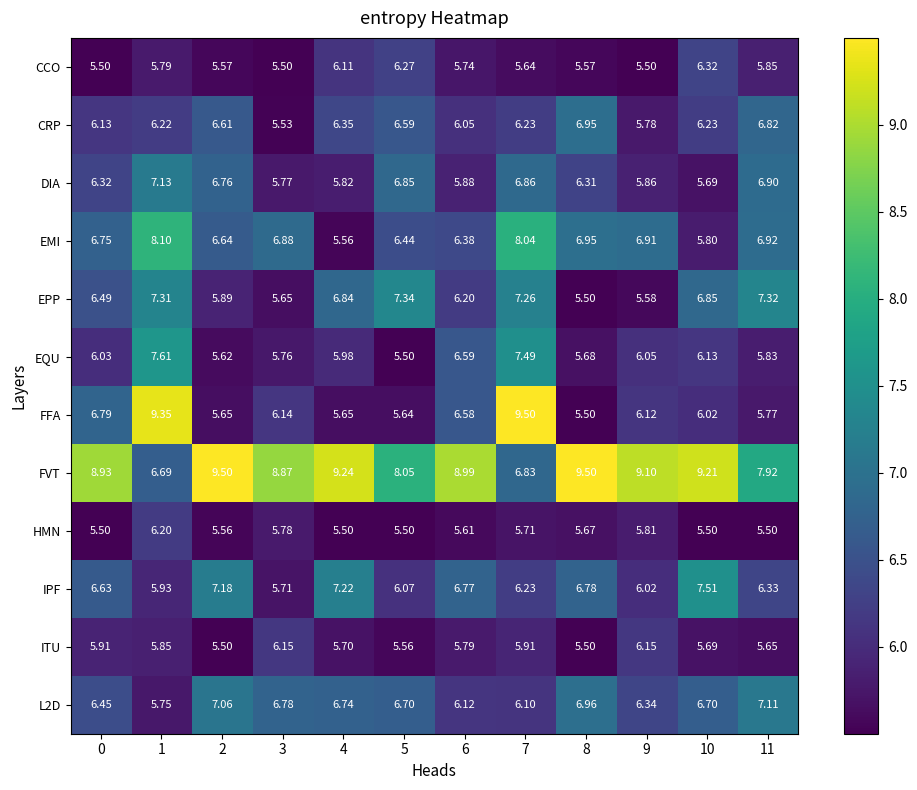

Between 4 and 5, which series saw the biggest shift?

FVT